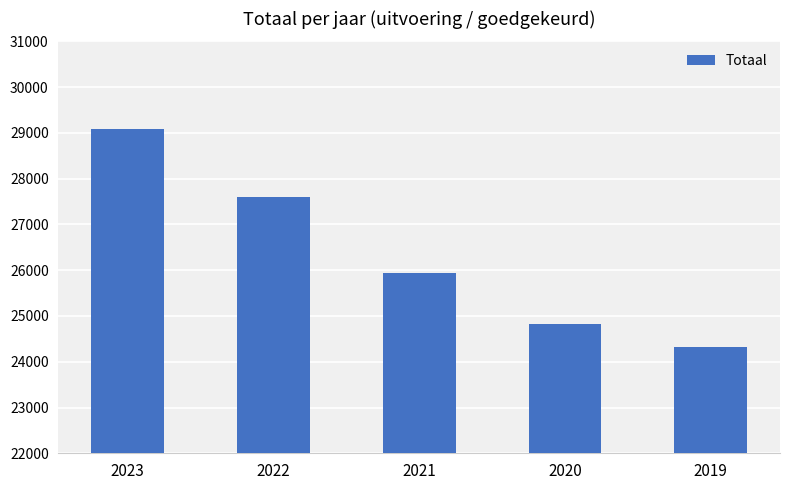

What value does the data have at 2023?

29083